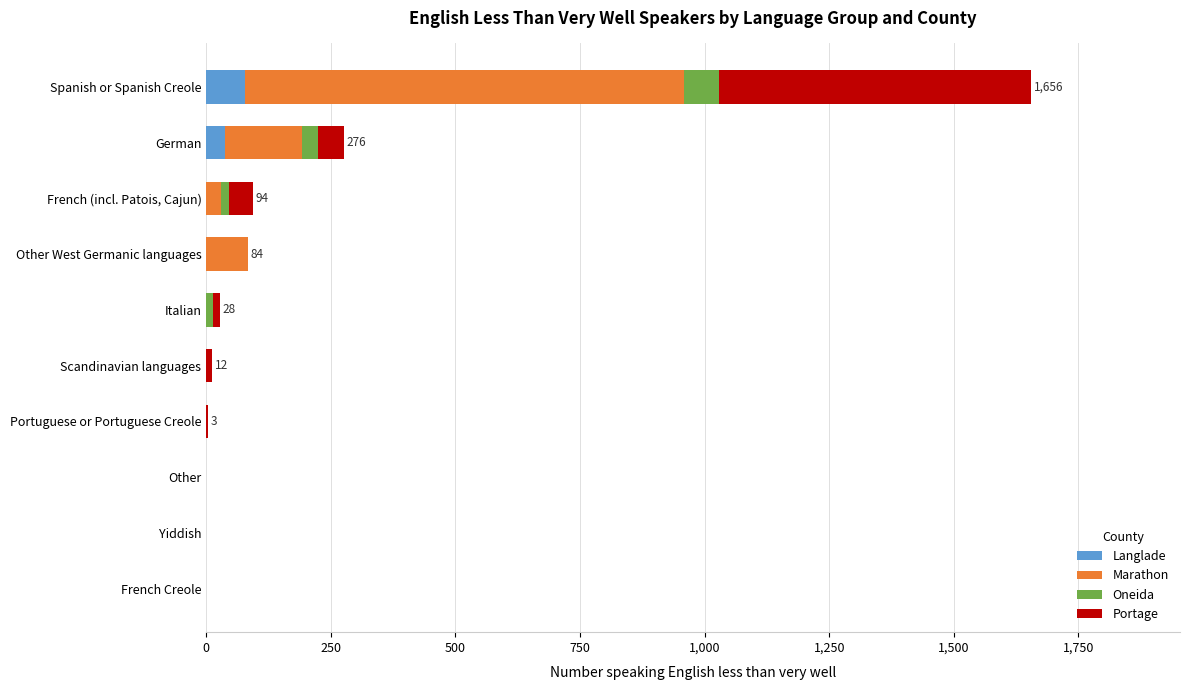

At which category is the sum across all series the highest?

Spanish or Spanish Creole